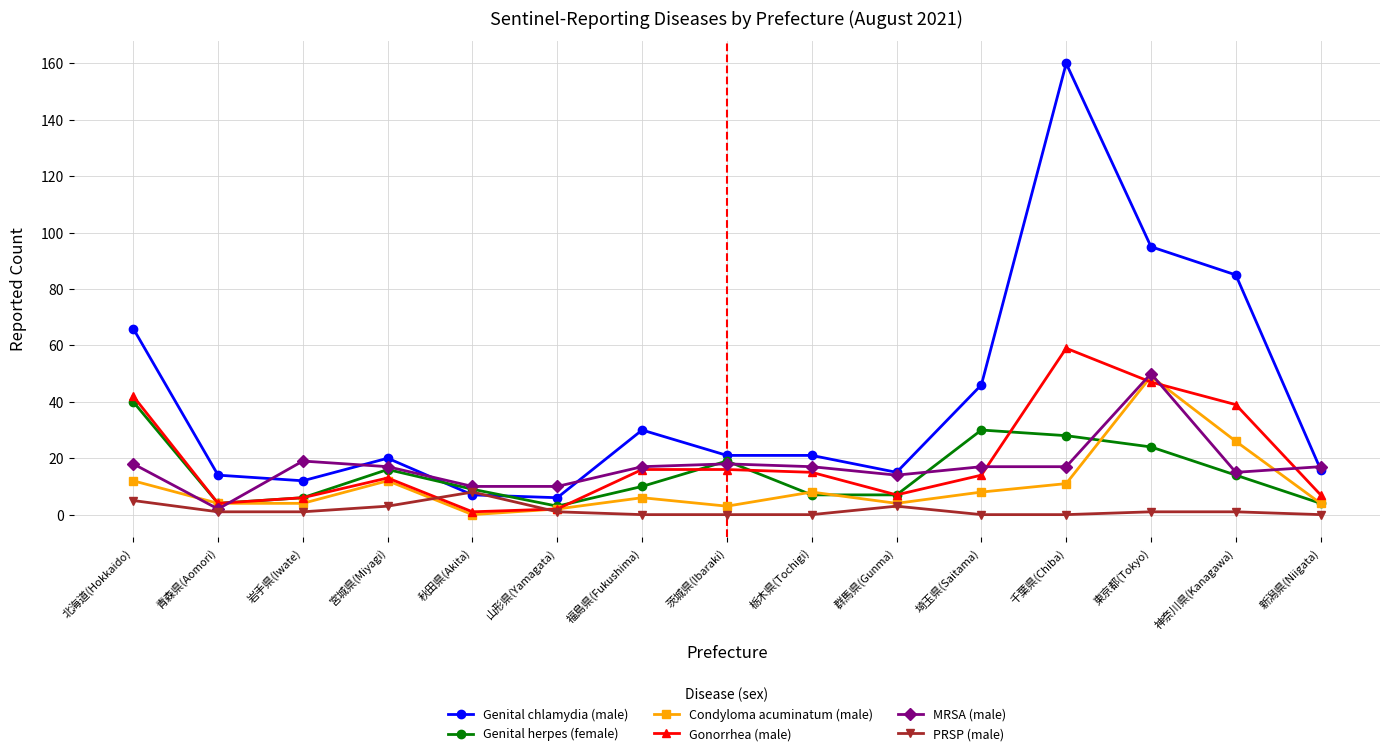

Reading right to left, extract all data points from this chart.

Genital chlamydia (male): 新潟県(Niigata)=16	神奈川県(Kanagawa)=85	東京都(Tokyo)=95	千葉県(Chiba)=160	埼玉県(Saitama)=46	群馬県(Gunma)=15	栃木県(Tochigi)=21	茨城県(Ibaraki)=21	福島県(Fukushima)=30	山形県(Yamagata)=6	秋田県(Akita)=7	宮城県(Miyagi)=20	岩手県(Iwate)=12	青森県(Aomori)=14	北海道(Hokkaido)=66
Genital herpes (female): 新潟県(Niigata)=4	神奈川県(Kanagawa)=14	東京都(Tokyo)=24	千葉県(Chiba)=28	埼玉県(Saitama)=30	群馬県(Gunma)=7	栃木県(Tochigi)=7	茨城県(Ibaraki)=19	福島県(Fukushima)=10	山形県(Yamagata)=3	秋田県(Akita)=9	宮城県(Miyagi)=16	岩手県(Iwate)=6	青森県(Aomori)=4	北海道(Hokkaido)=40
Condyloma acuminatum (male): 新潟県(Niigata)=4	神奈川県(Kanagawa)=26	東京都(Tokyo)=49	千葉県(Chiba)=11	埼玉県(Saitama)=8	群馬県(Gunma)=4	栃木県(Tochigi)=8	茨城県(Ibaraki)=3	福島県(Fukushima)=6	山形県(Yamagata)=2	秋田県(Akita)=0	宮城県(Miyagi)=12	岩手県(Iwate)=4	青森県(Aomori)=4	北海道(Hokkaido)=12
Gonorrhea (male): 新潟県(Niigata)=7	神奈川県(Kanagawa)=39	東京都(Tokyo)=47	千葉県(Chiba)=59	埼玉県(Saitama)=14	群馬県(Gunma)=7	栃木県(Tochigi)=15	茨城県(Ibaraki)=16	福島県(Fukushima)=16	山形県(Yamagata)=2	秋田県(Akita)=1	宮城県(Miyagi)=13	岩手県(Iwate)=6	青森県(Aomori)=4	北海道(Hokkaido)=42
MRSA (male): 新潟県(Niigata)=17	神奈川県(Kanagawa)=15	東京都(Tokyo)=50	千葉県(Chiba)=17	埼玉県(Saitama)=17	群馬県(Gunma)=14	栃木県(Tochigi)=17	茨城県(Ibaraki)=18	福島県(Fukushima)=17	山形県(Yamagata)=10	秋田県(Akita)=10	宮城県(Miyagi)=17	岩手県(Iwate)=19	青森県(Aomori)=2	北海道(Hokkaido)=18
PRSP (male): 新潟県(Niigata)=0	神奈川県(Kanagawa)=1	東京都(Tokyo)=1	千葉県(Chiba)=0	埼玉県(Saitama)=0	群馬県(Gunma)=3	栃木県(Tochigi)=0	茨城県(Ibaraki)=0	福島県(Fukushima)=0	山形県(Yamagata)=1	秋田県(Akita)=8	宮城県(Miyagi)=3	岩手県(Iwate)=1	青森県(Aomori)=1	北海道(Hokkaido)=5